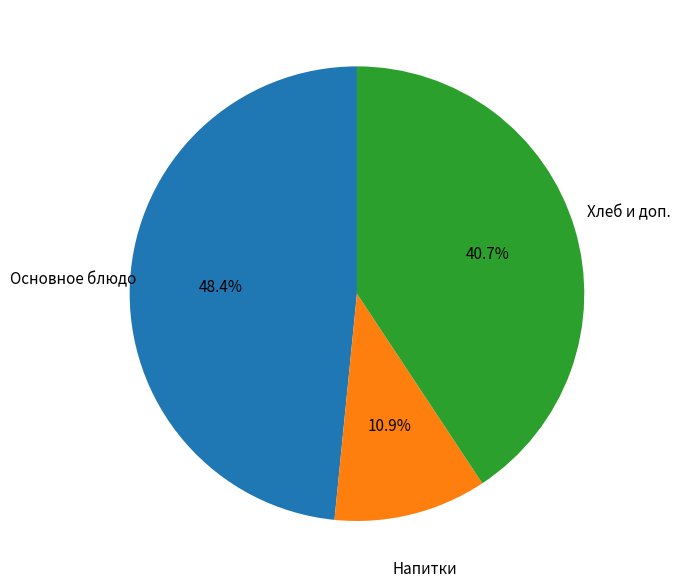

How many segments does this pie chart have?

3